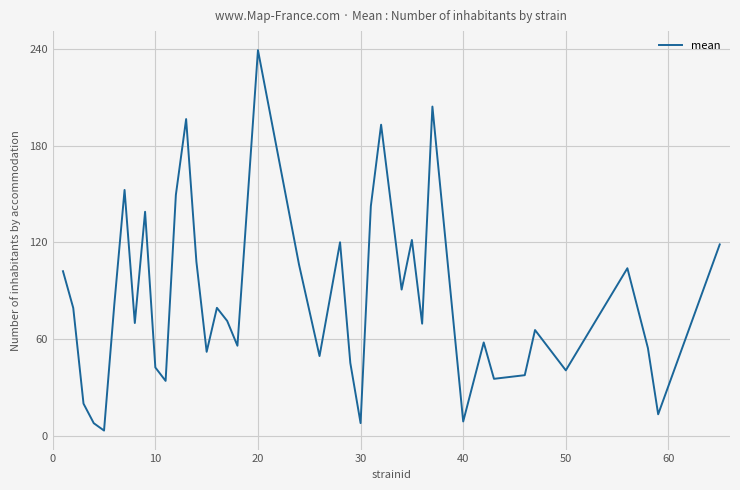

How many values are below 71?

20